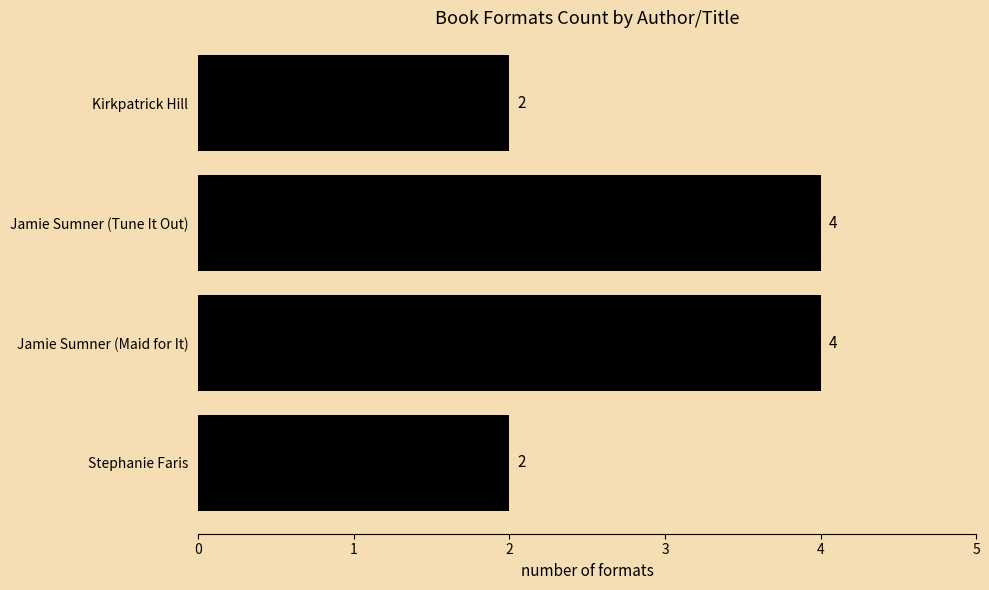

What is the maximum value shown in the chart?

4